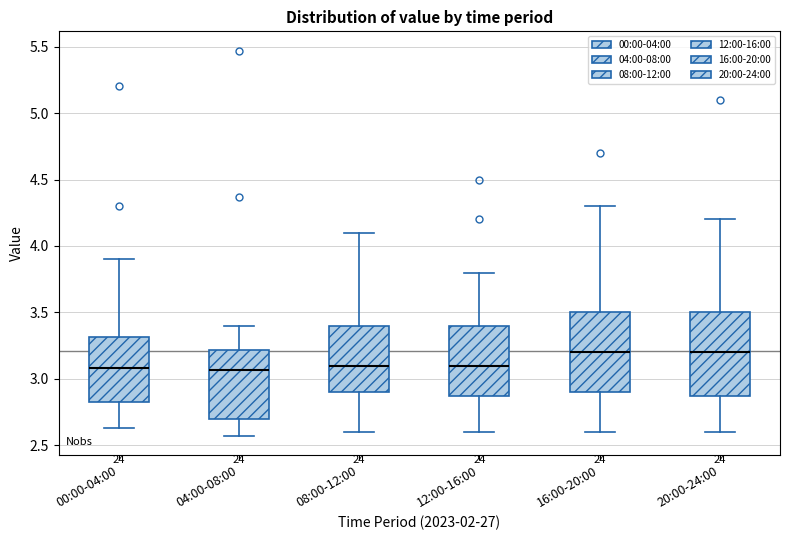

Reading left to right, read every box against the y-axis: the position of its median line, the range the box covers, and the ends of its whiskers. The values are not printed on the chart, so give them approximately, as read against the axis.

00:00-04:00: median 3.10, box 2.85 to 3.30, whiskers 2.65 to 3.90
04:00-08:00: median 3.05, box 2.70 to 3.20, whiskers 2.55 to 3.40
08:00-12:00: median 3.10, box 2.90 to 3.40, whiskers 2.60 to 4.10
12:00-16:00: median 3.10, box 2.90 to 3.40, whiskers 2.60 to 3.80
16:00-20:00: median 3.20, box 2.90 to 3.50, whiskers 2.60 to 4.30
20:00-24:00: median 3.20, box 2.90 to 3.50, whiskers 2.60 to 4.20